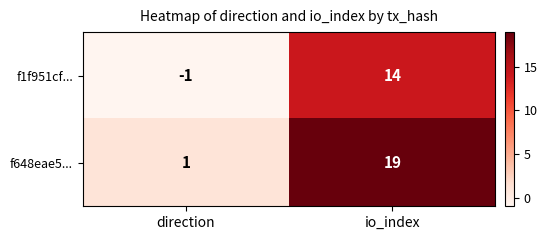

What is the difference between the highest and lowest values at io_index?

5